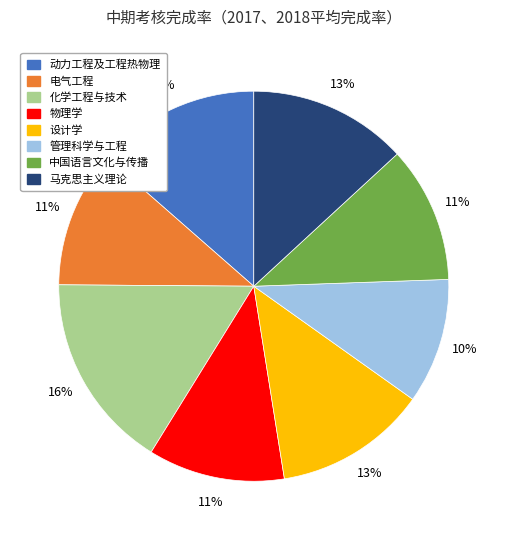

To the nearest percent, what is the difference between the 电气工程 and 管理科学与工程 slice percentages?

1%